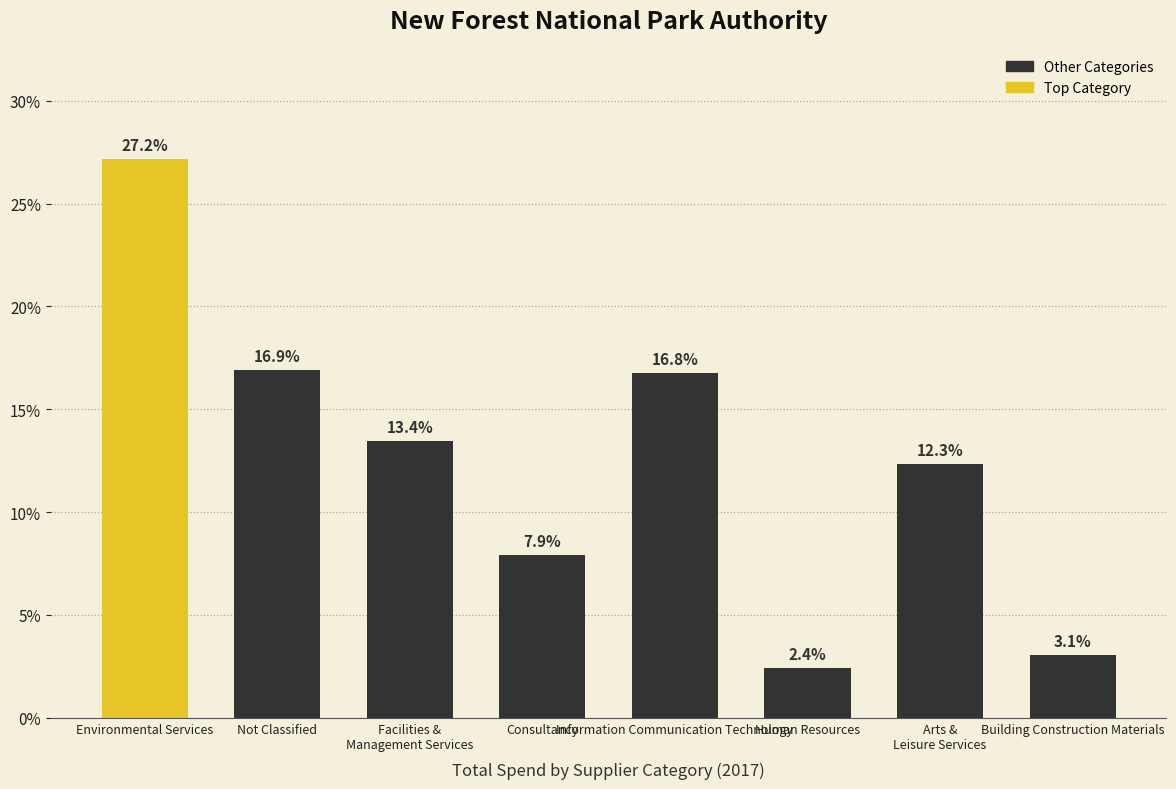

The value at Environmental Services is 27.2. True or false?

True